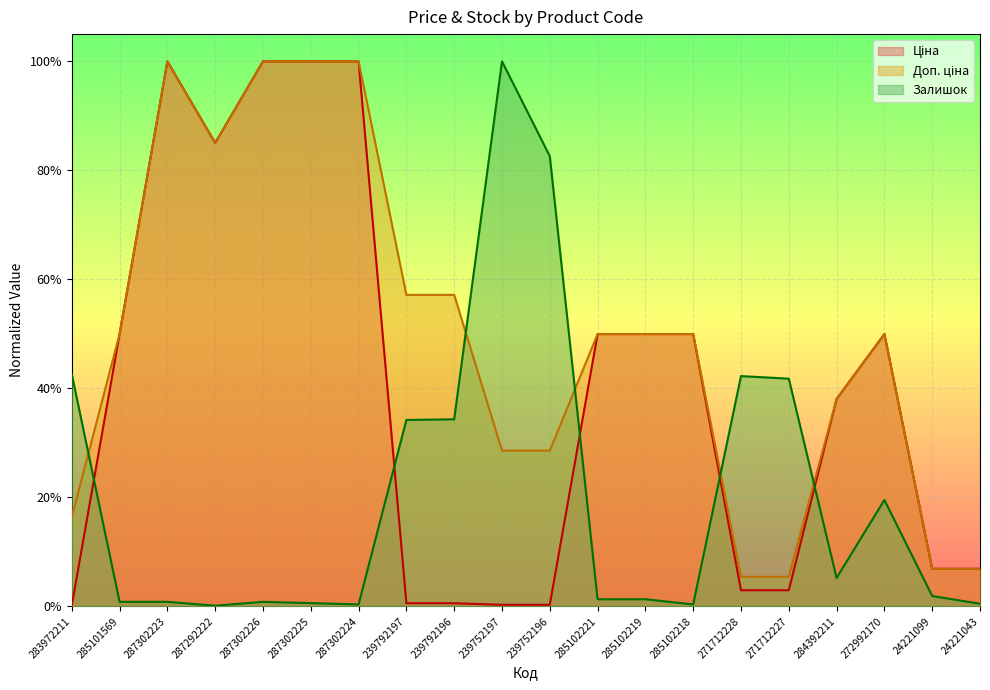

How many interior local valleys does the Доп. ціна series have?

1